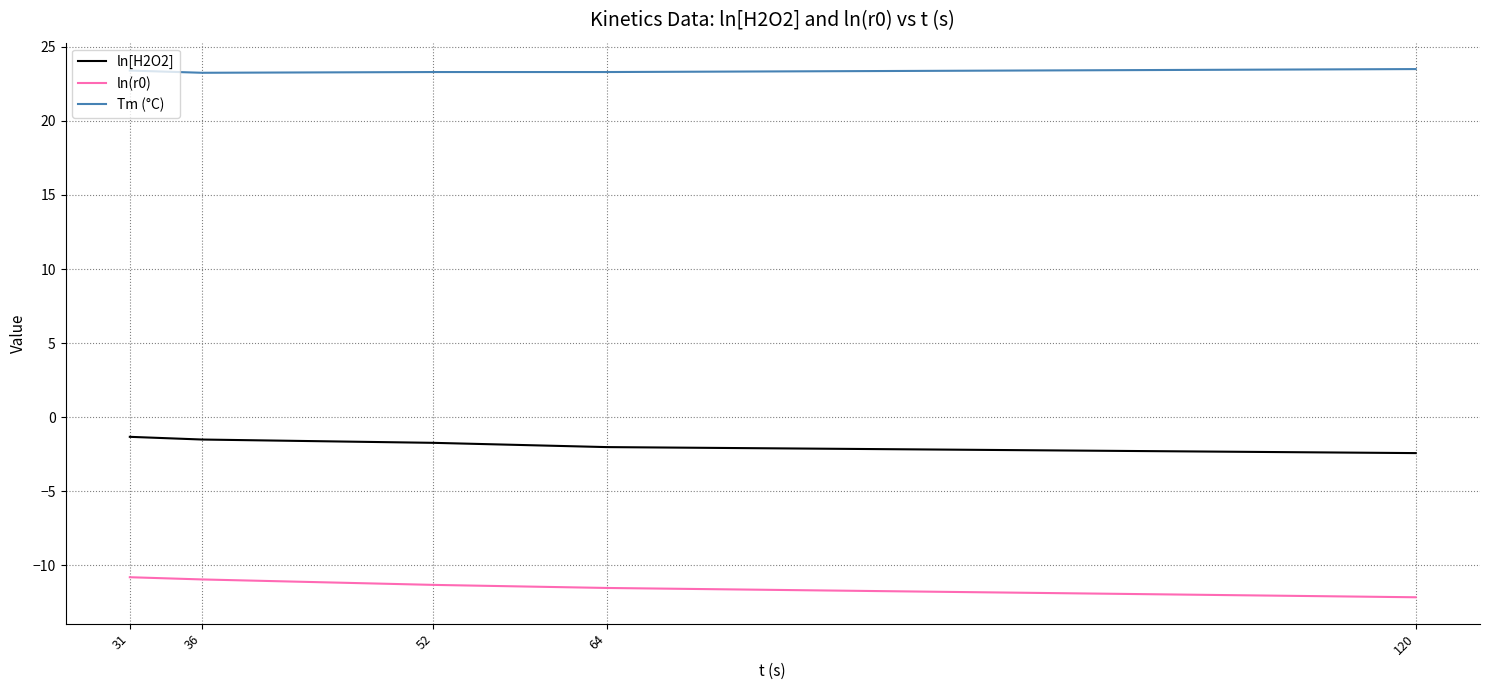

Rank the series at 31 from highest to lowest value.

Tm (°C), ln[H2O2], ln(r0)